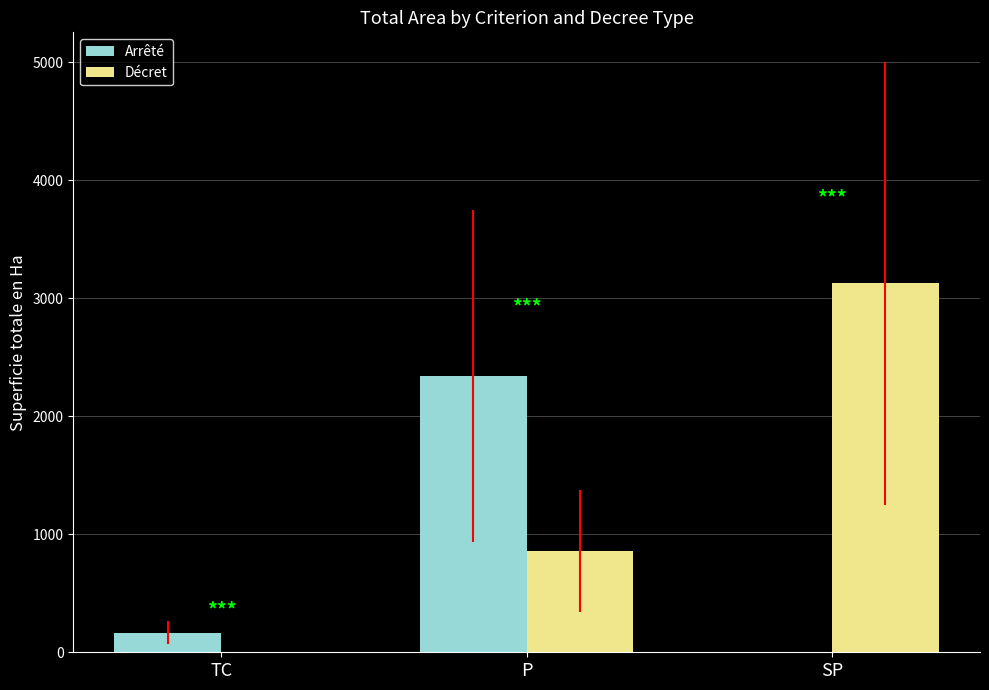

Which category has the highest value across all series?

SP